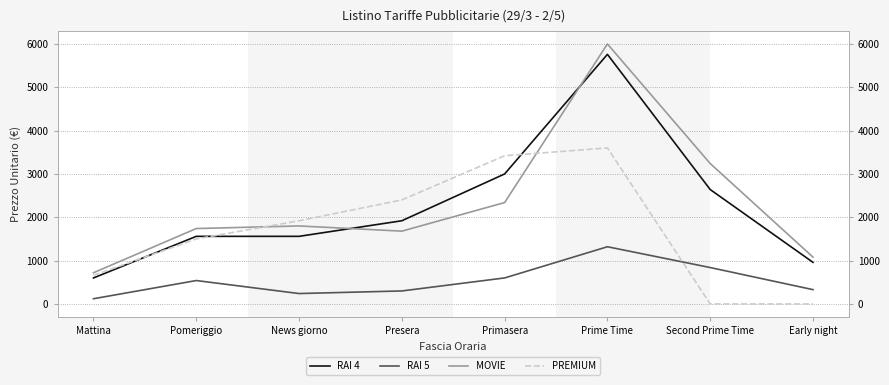

At which label does MOVIE reach its minimum?

Mattina